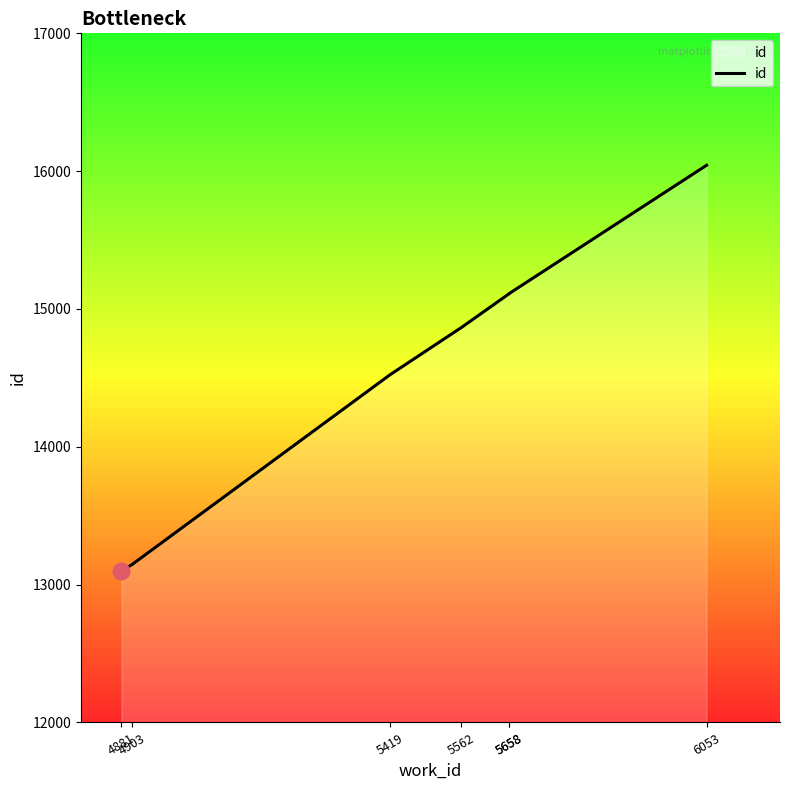

True or false: the data shows 15113 at 5658.

True